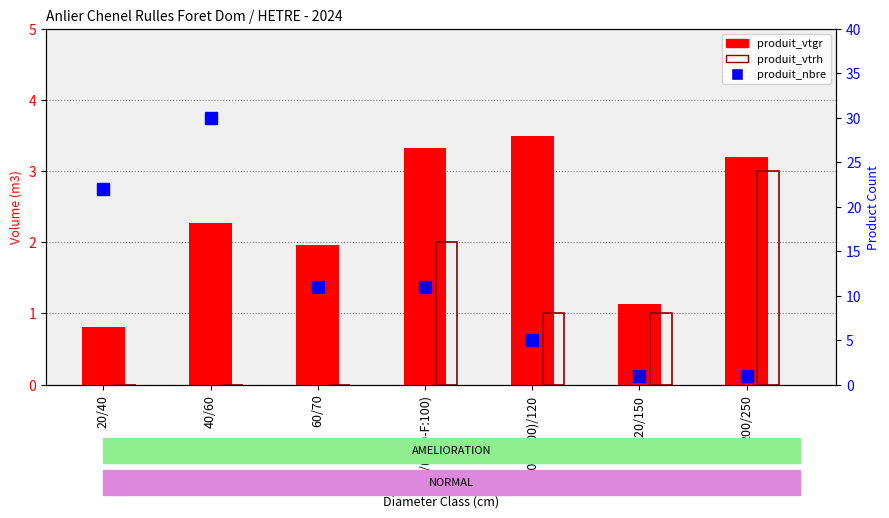

At how many categories does at least one series exceed 2?

6